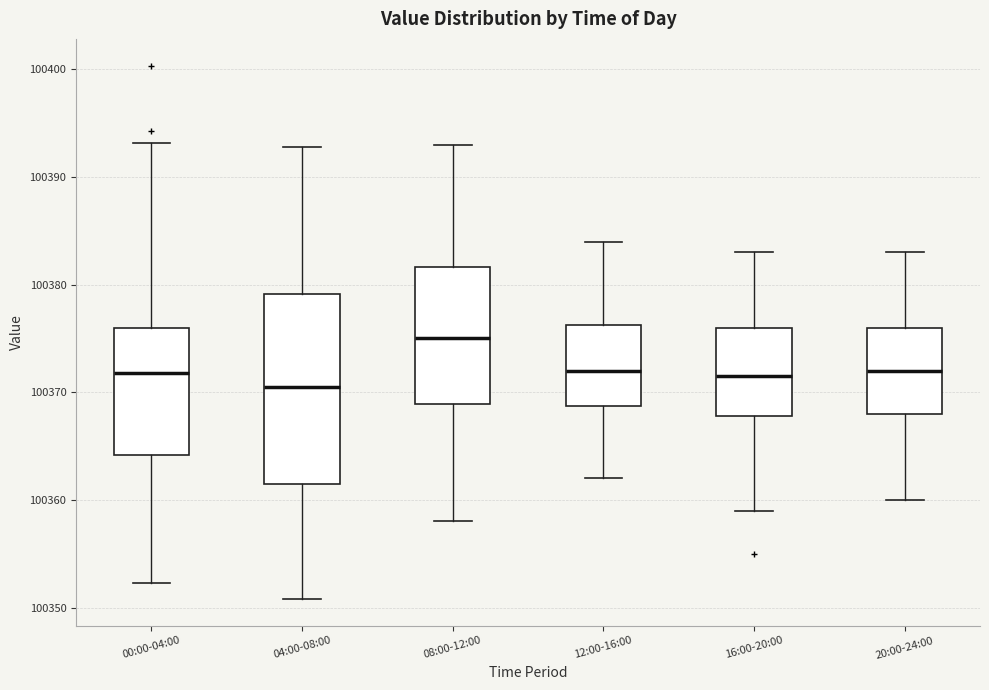

Reading left to right, read every box against the y-axis: the position of its median line, the range the box covers, and the ends of its whiskers. The values are not printed on the chart, so give them approximately, as read against the axis.

00:00-04:00: median 100372, box 100364 to 100376, whiskers 100352 to 100393
04:00-08:00: median 100371, box 100362 to 100379, whiskers 100351 to 100393
08:00-12:00: median 100375, box 100369 to 100382, whiskers 100358 to 100393
12:00-16:00: median 100372, box 100369 to 100376, whiskers 100362 to 100384
16:00-20:00: median 100372, box 100368 to 100376, whiskers 100359 to 100383
20:00-24:00: median 100372, box 100368 to 100376, whiskers 100360 to 100383